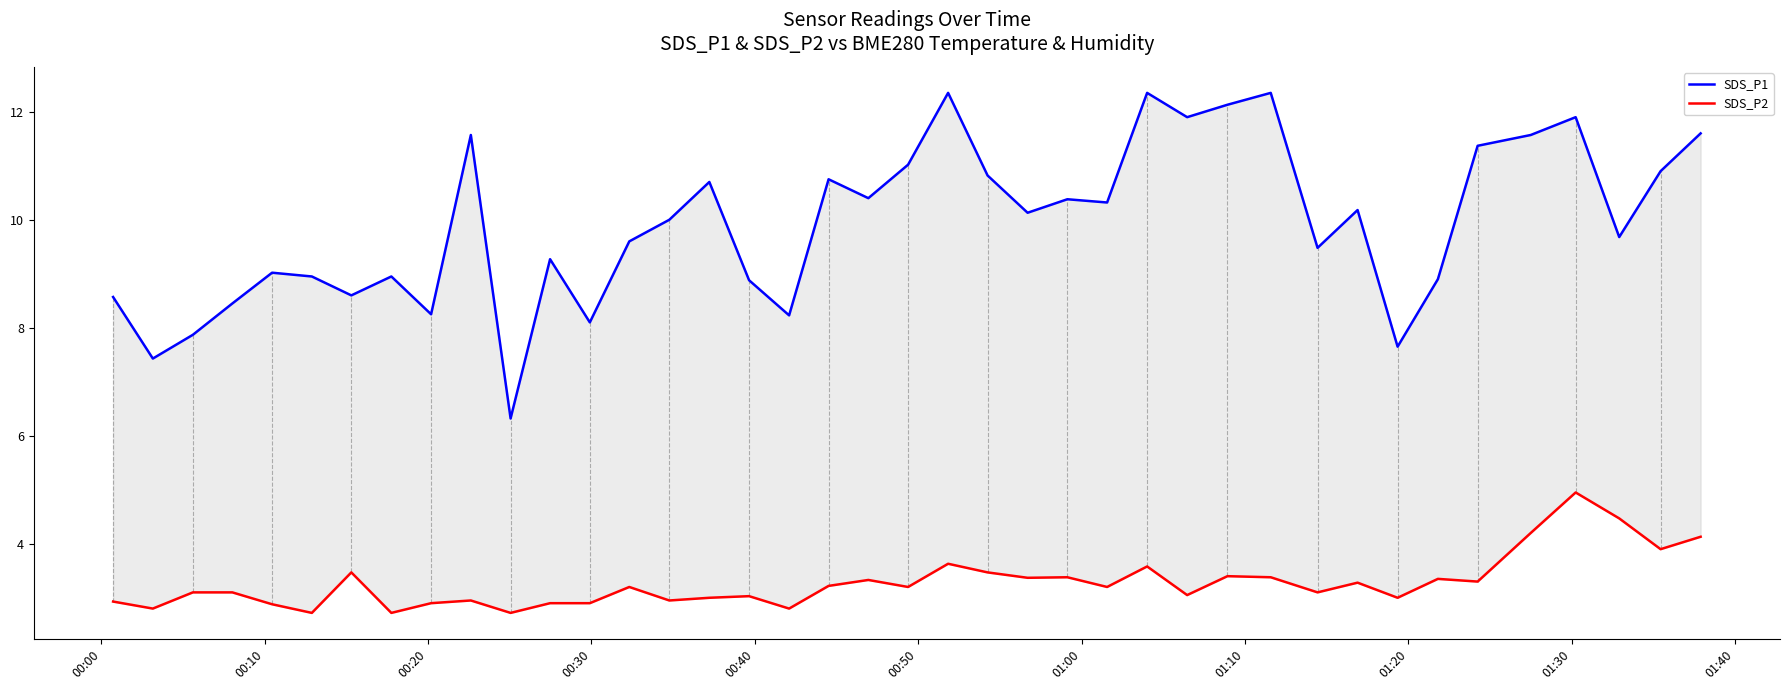

What is the value of the SDS_P1 point at the 19th from the left?

10.8